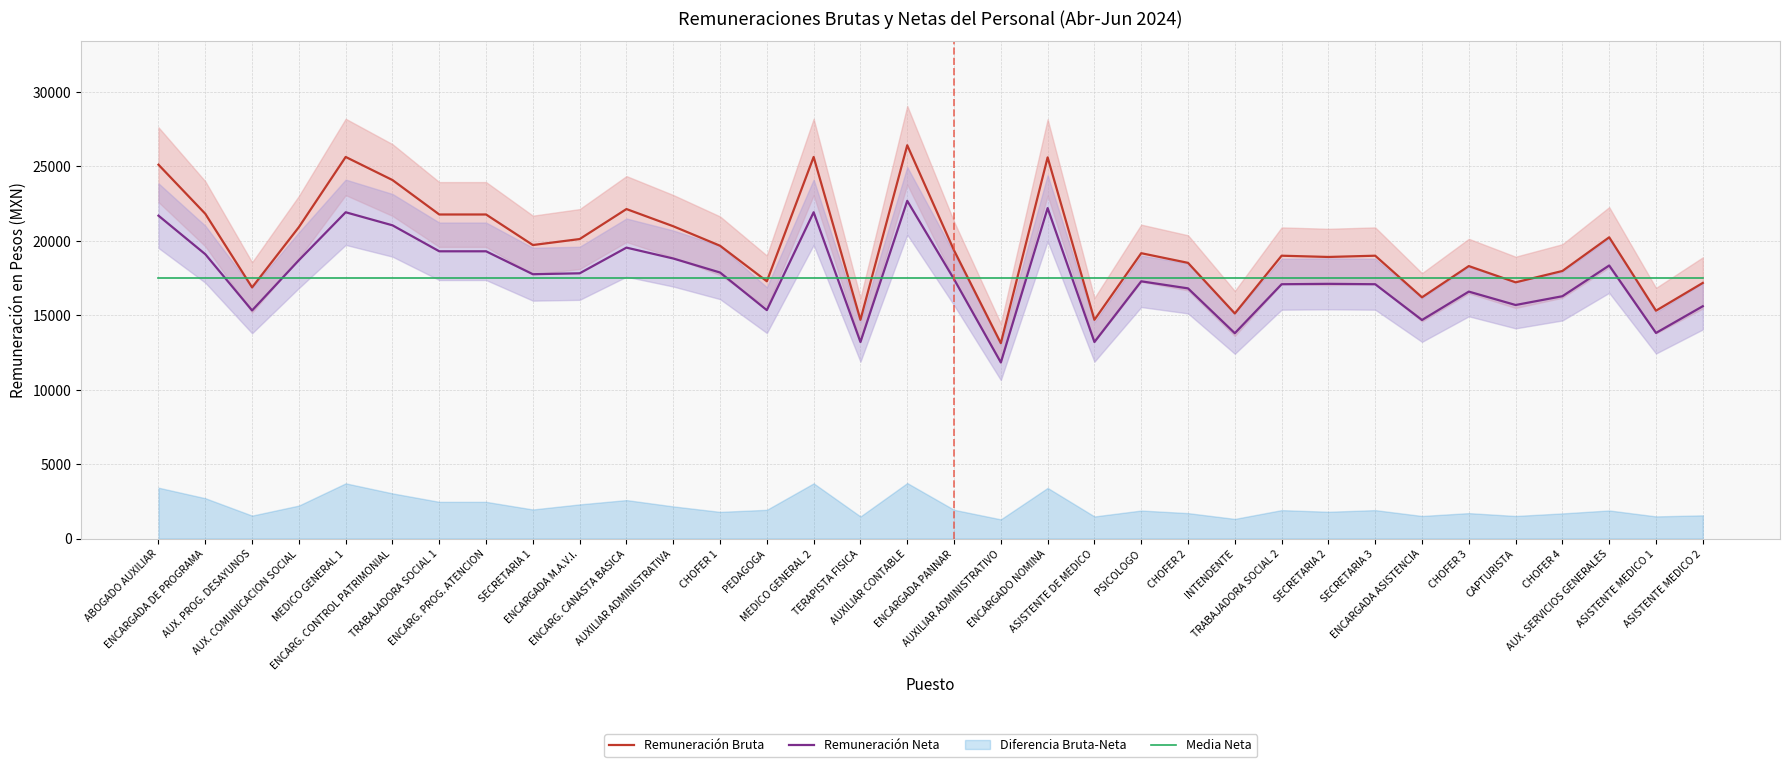

True or false: Remuneración Bruta and Remuneración Neta intersect in this chart.

False